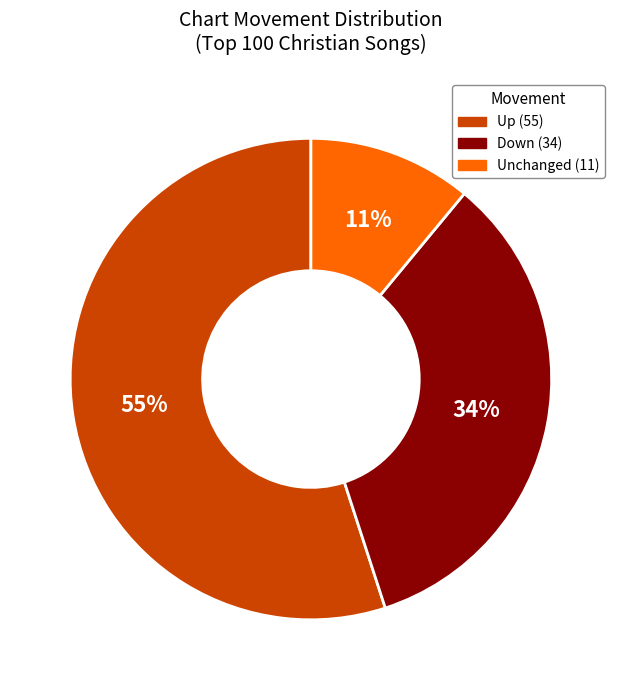

Count the number of slices in the pie.

3